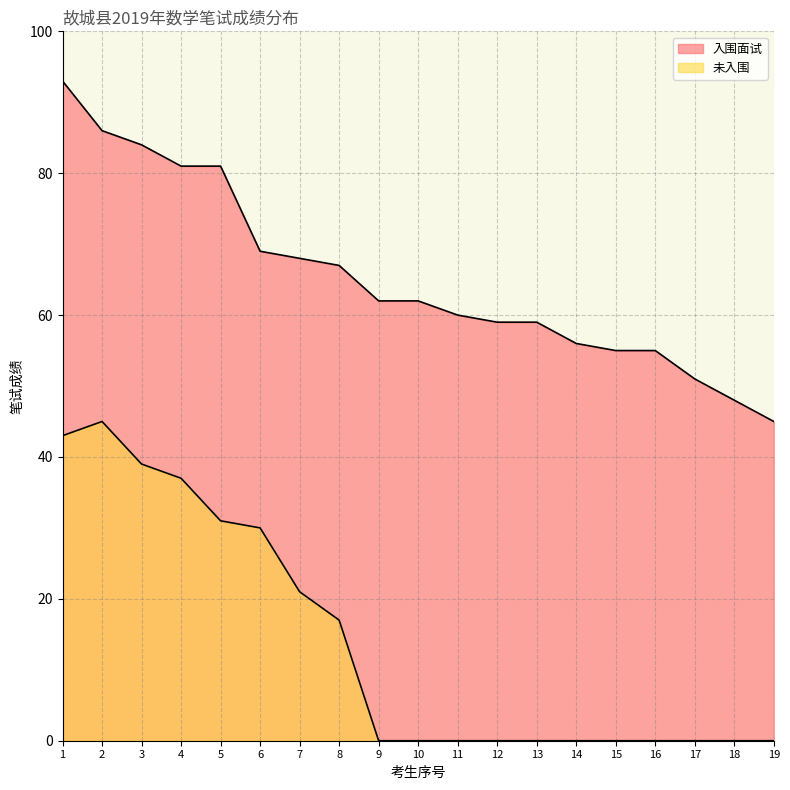

Between 4 and 12, which is larger?

4